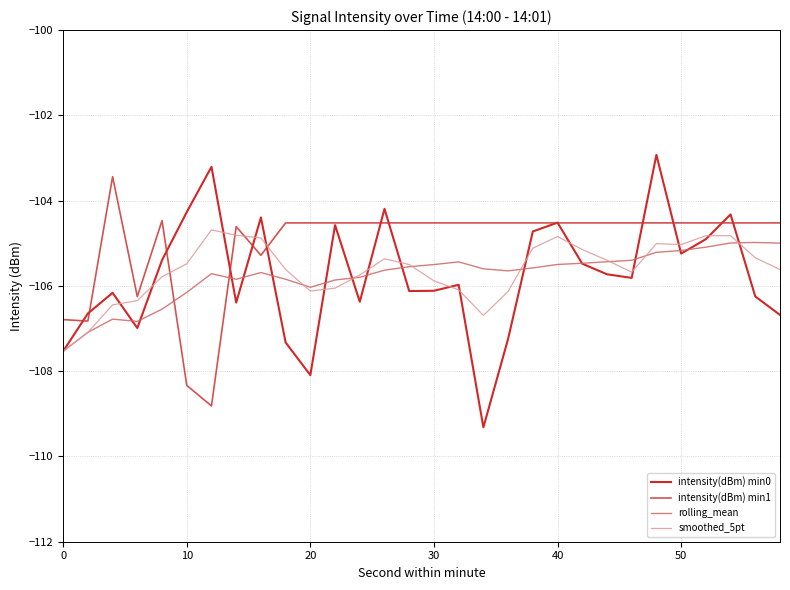

Which series has the largest total across all categories?

intensity(dBm) min1